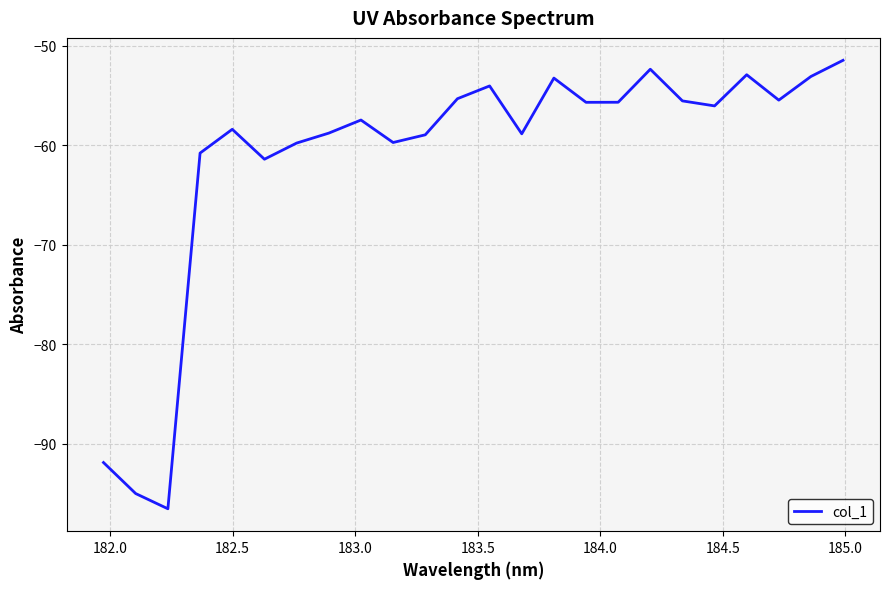

What is the minimum value shown in the chart?

-96.6